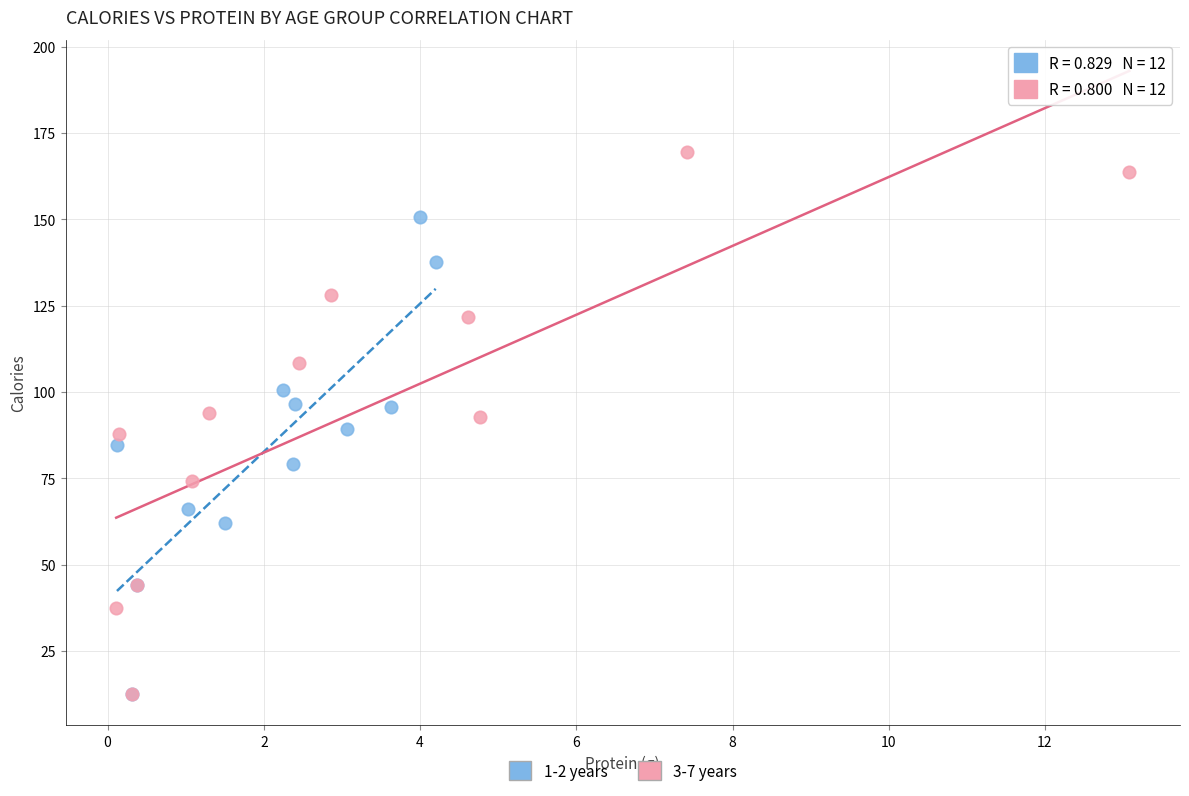

Which series reaches the maximum Y coordinate?

3-7 years